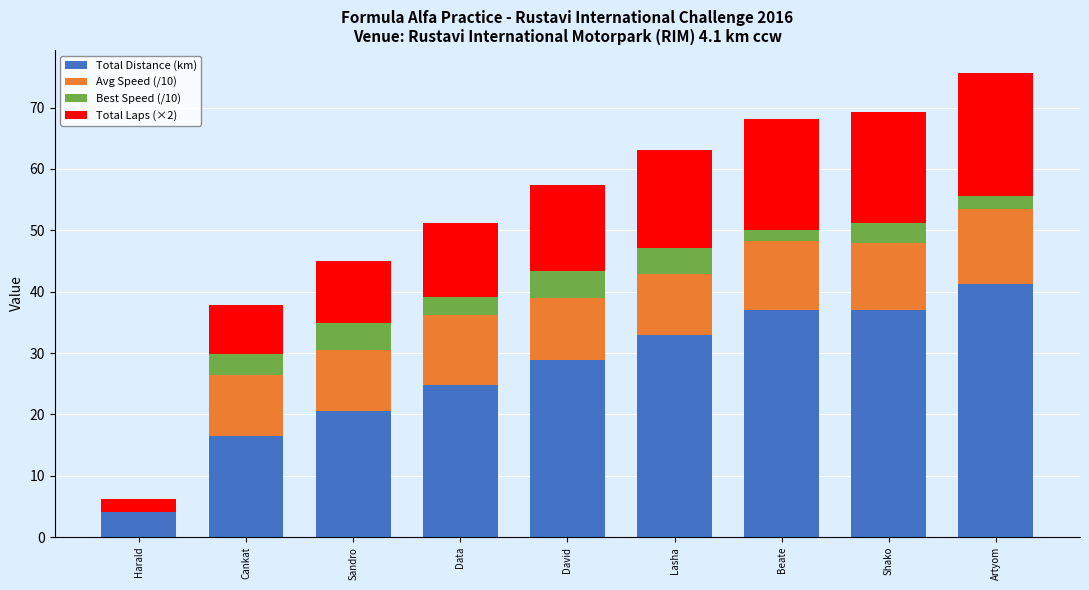

At which category is the sum across all series the highest?

Artyom